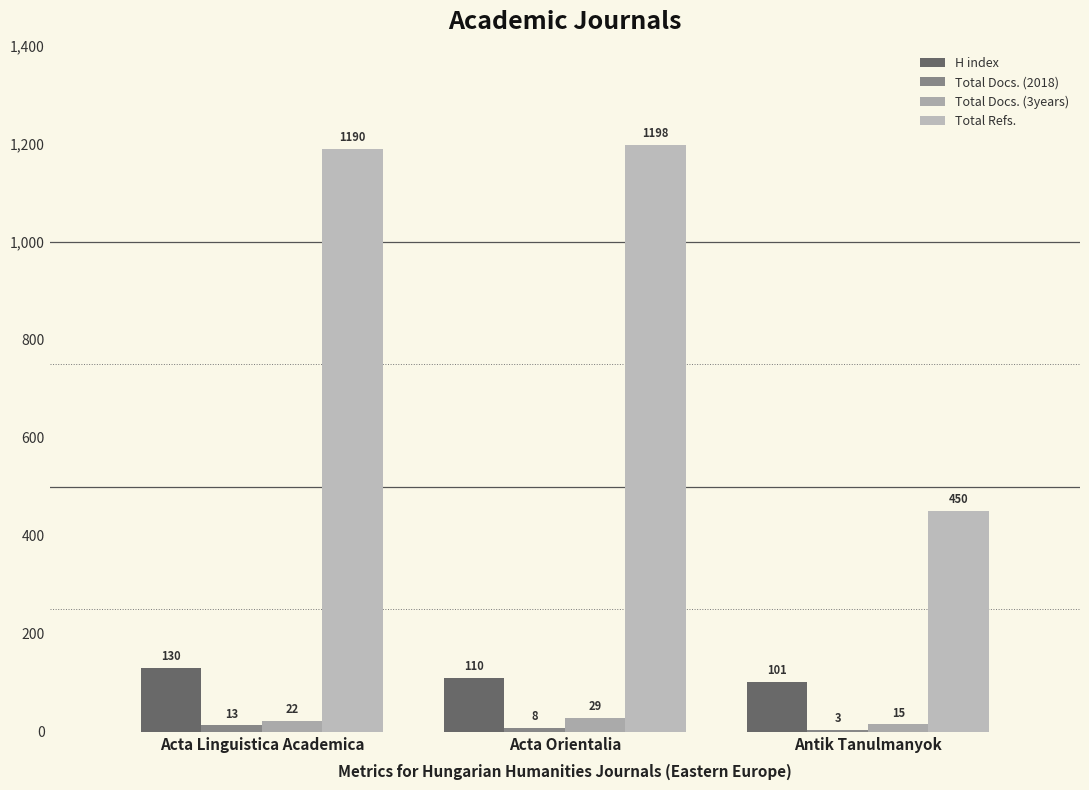

List the series in order of their peak value, lowest first.

Total Docs. (2018), Total Docs. (3years), H index, Total Refs.